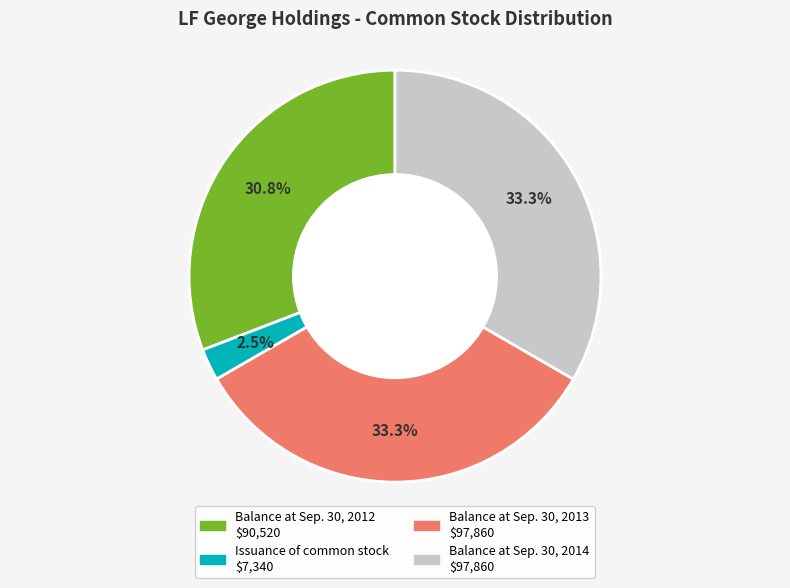

Does Balance at Sep. 30, 2014 account for over 50% of the chart?

No